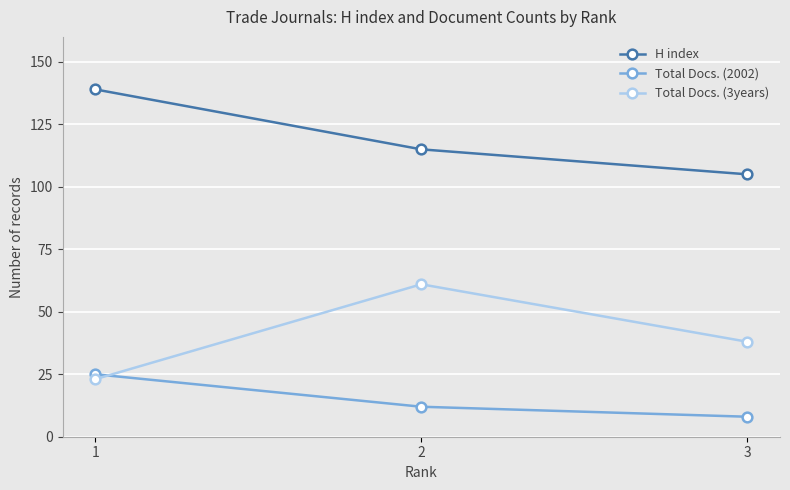

Is the value of Total Docs. (2002) at 1 greater than the value of H index at 2?

No